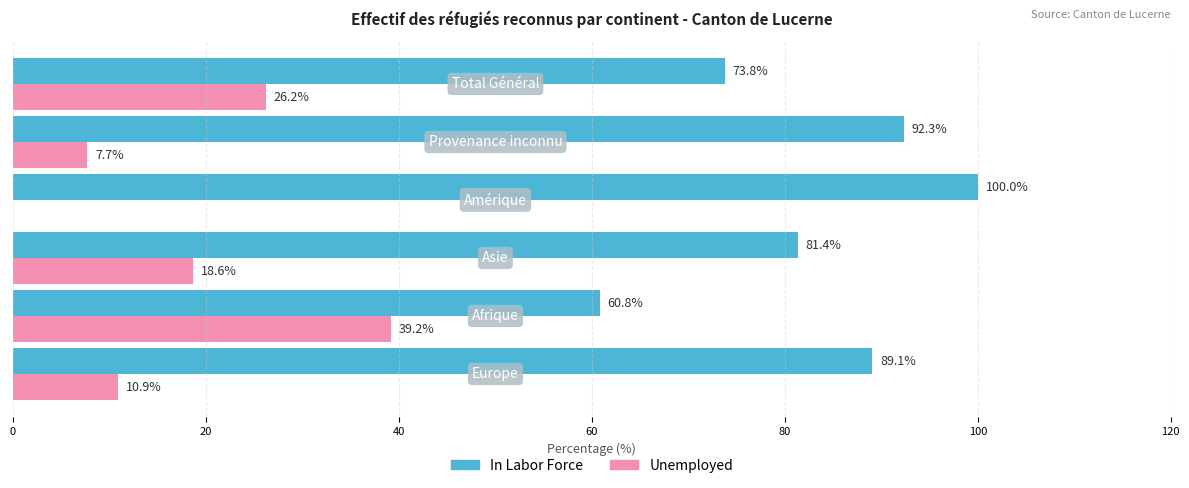

How many values in the Unemployed series exceed 18?

3